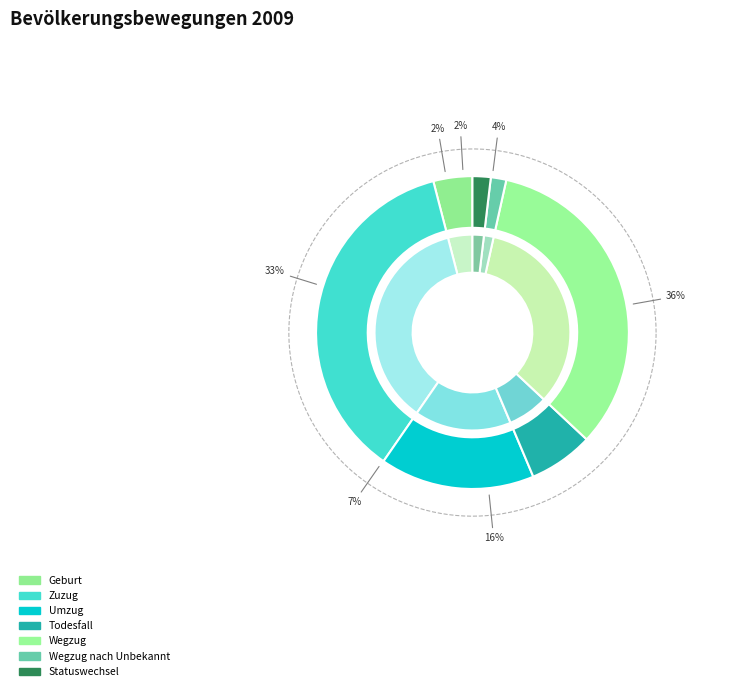

Is there a majority slice in this chart?

No